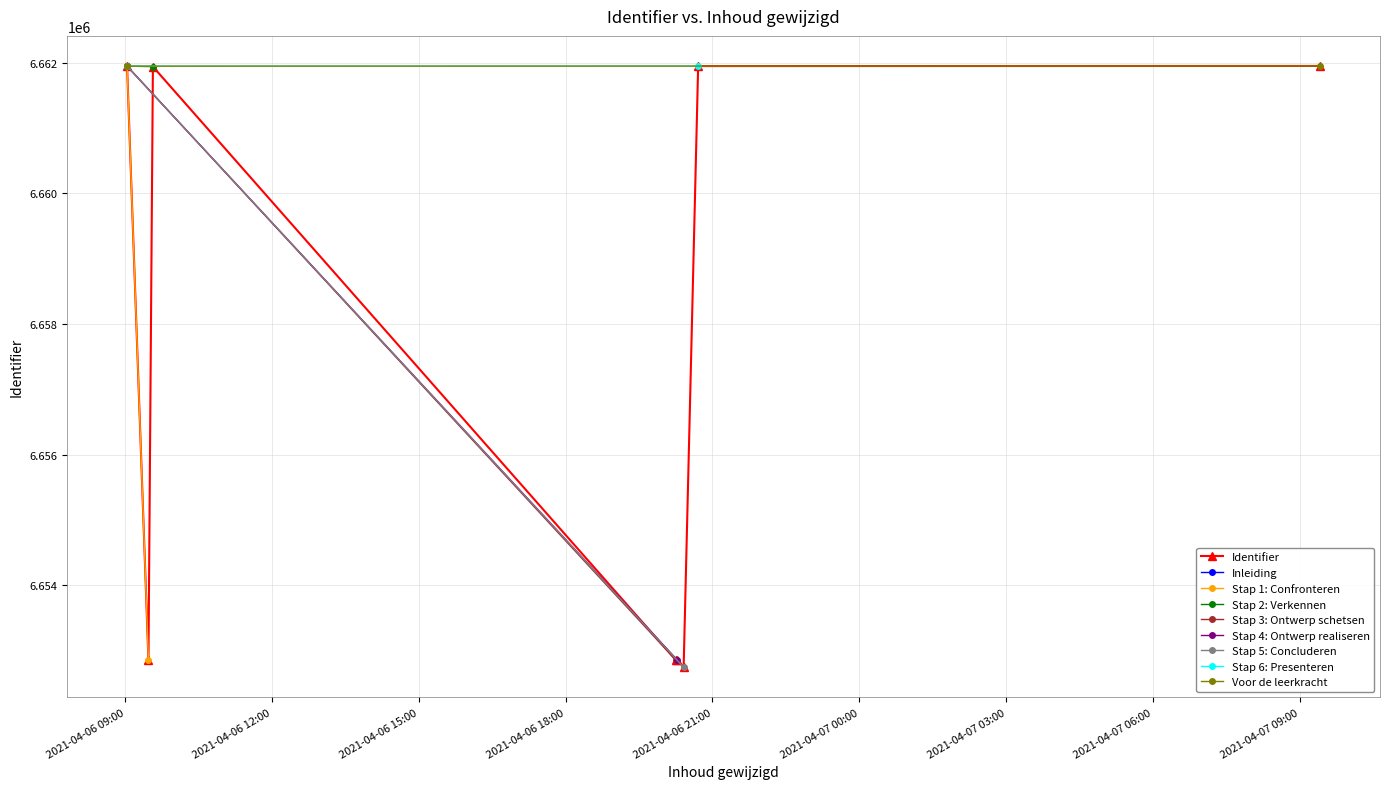

True or false: Identifier has more than 0 points higher than both neighbors.

True